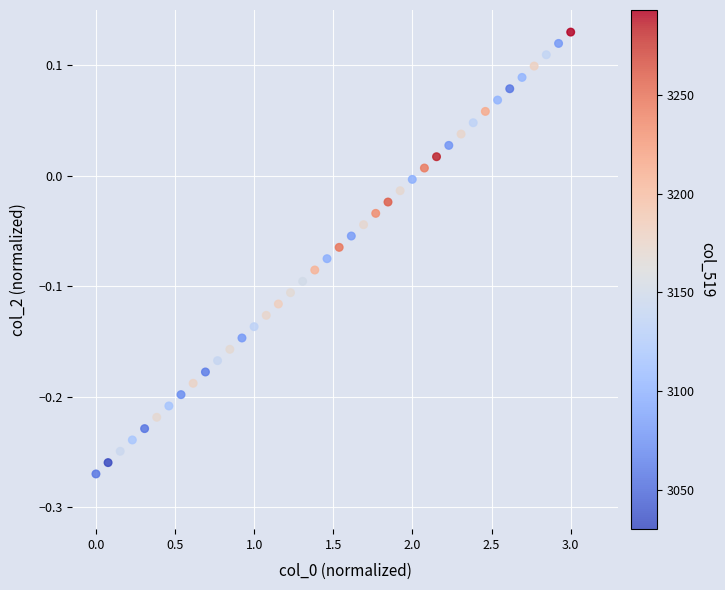

What is the range of X values (max minus min)?

3.0